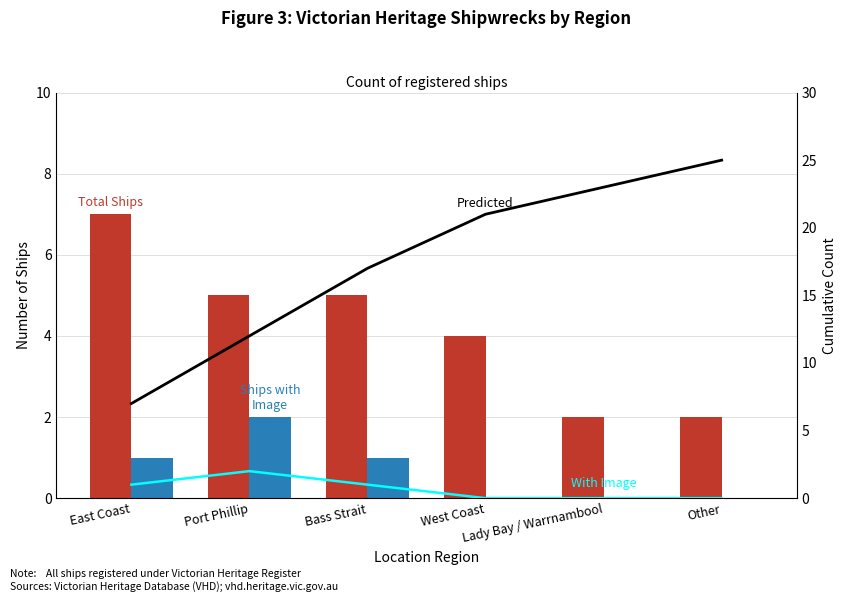

Which series changed the most between Port Phillip and Other?

Predicted (cumulative)